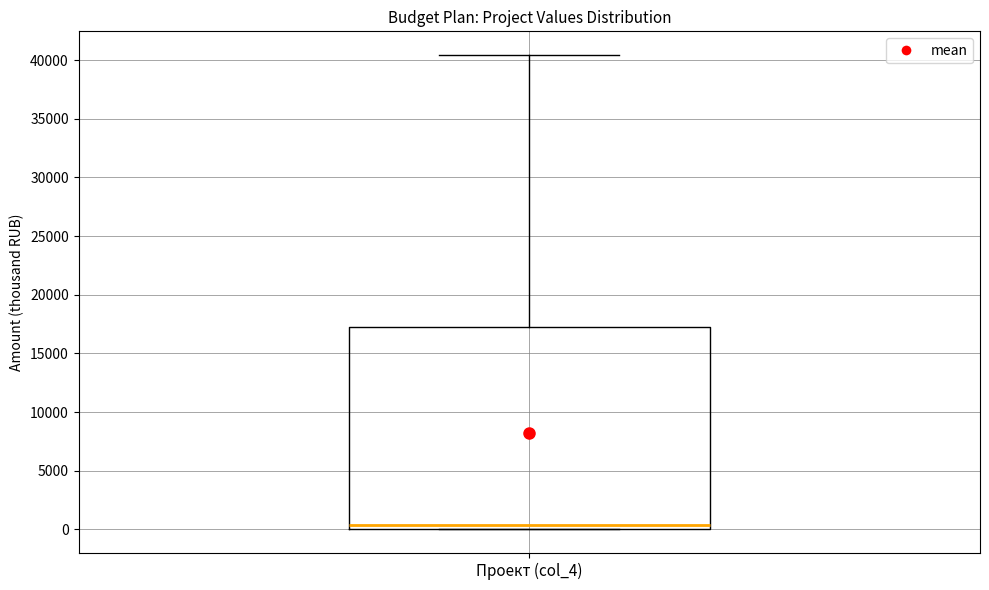

Transcribe this box plot: give where the median line is, the range the box spans, and where the two whiskers end, as read against the y-axis. The values are not printed on the chart, so give them approximately, as read against the axis.

median 500, box 0 to 17500, whiskers 0 to 40500